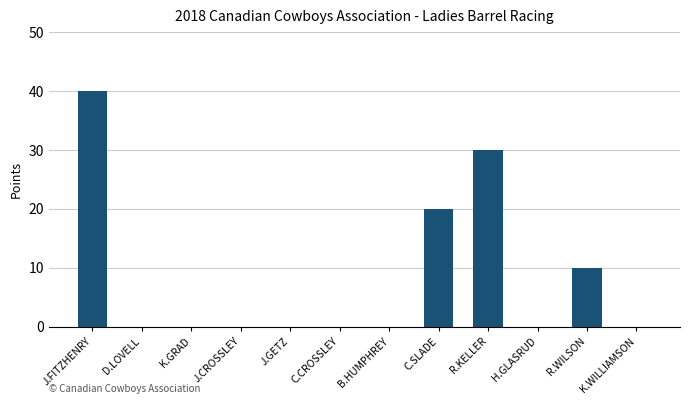

True or false: the data shows -16 at H.GLASRUD.

False